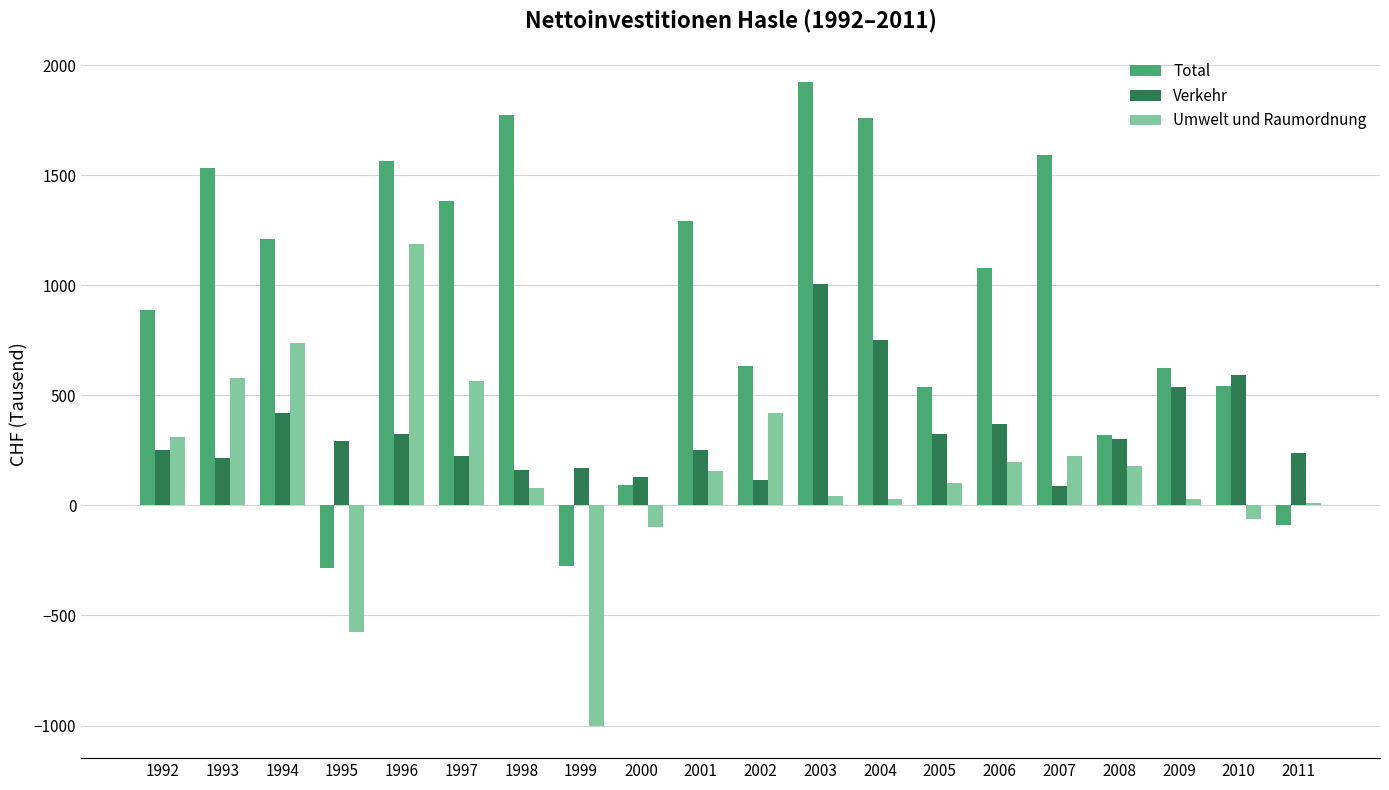

What are all the series names shown in the legend?

Total, Verkehr, Umwelt und Raumordnung